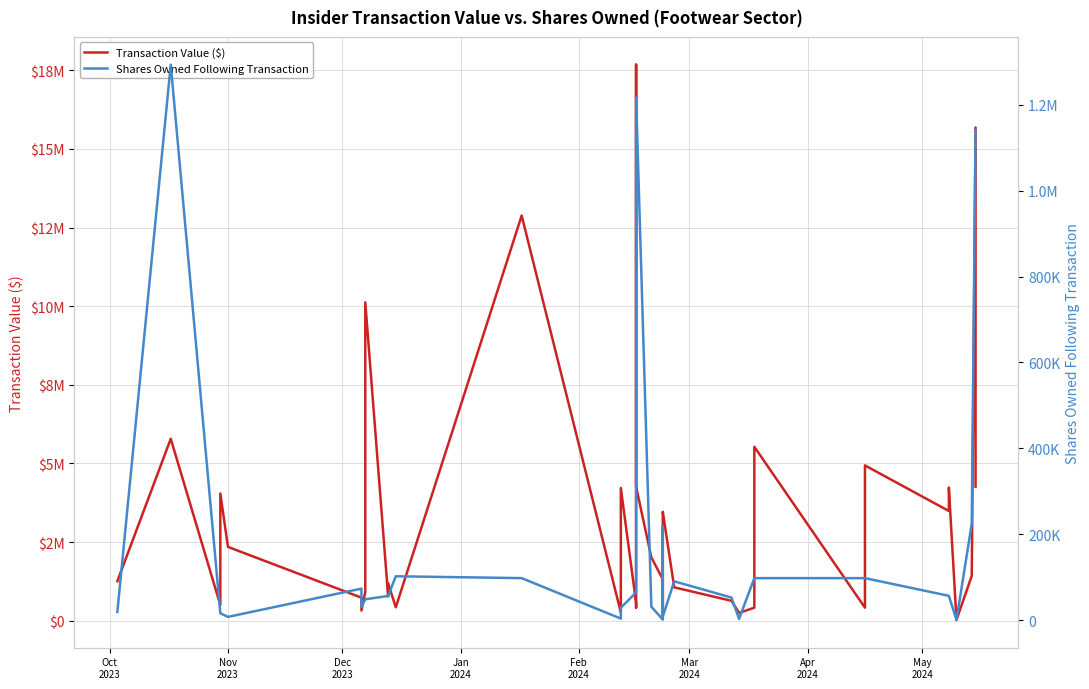

What is the difference between the second highest and second lowest values in the Transaction Value ($) series?

15432778